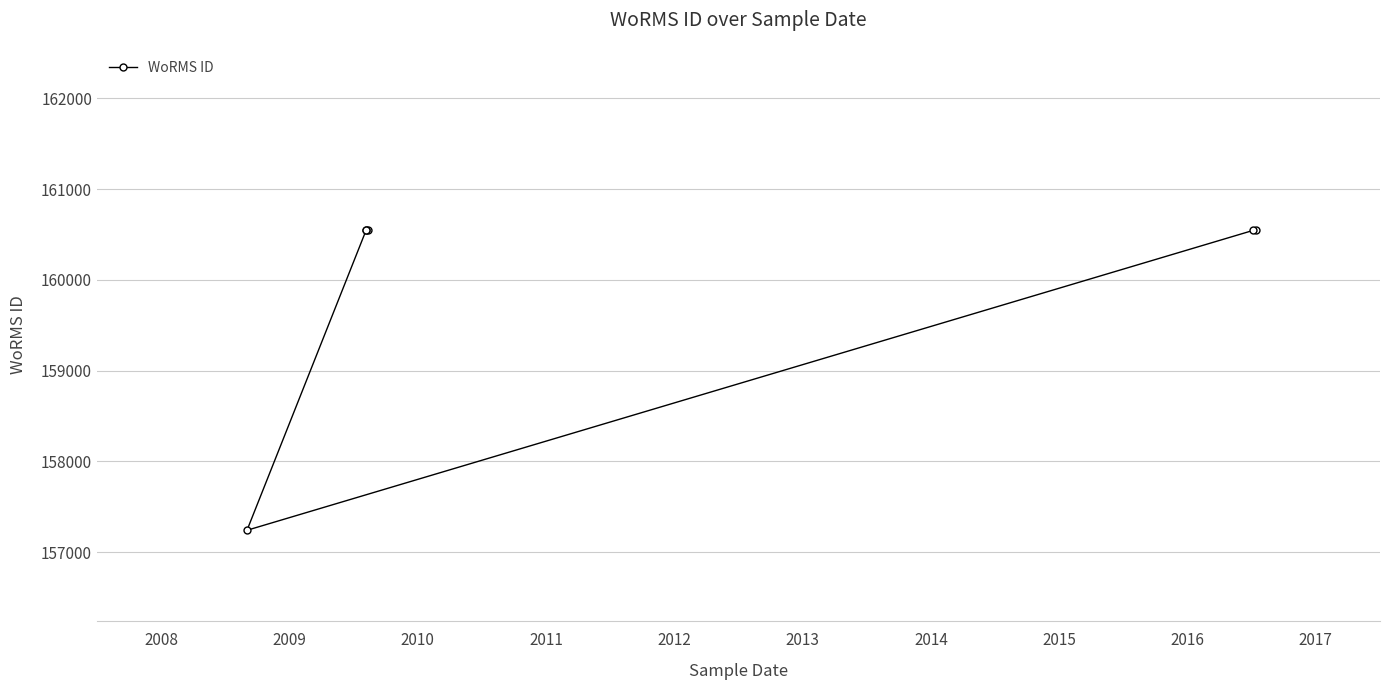

What is the smallest value displayed?

157240